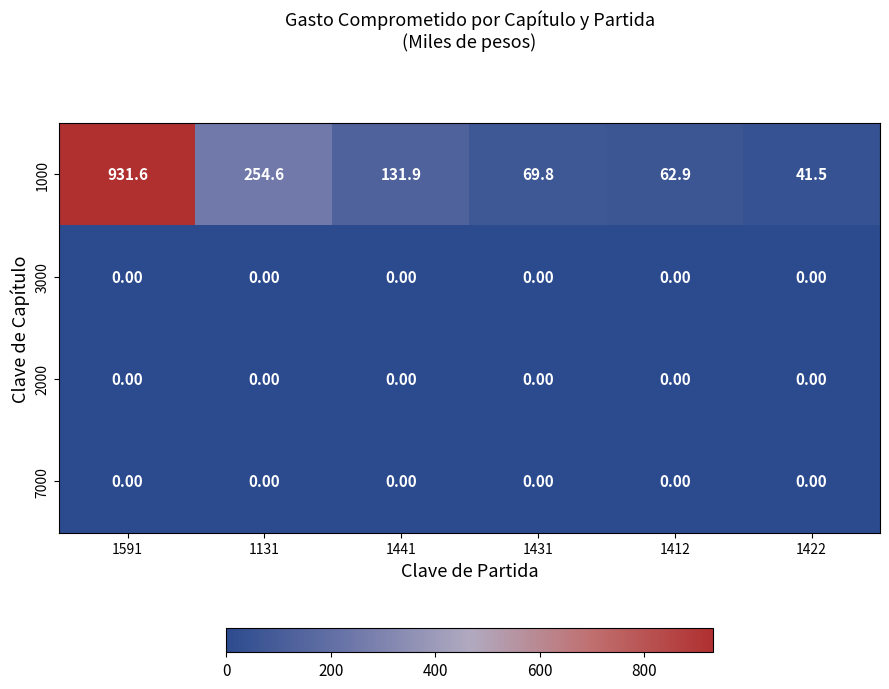

Which series has the largest range (max minus min)?

1000